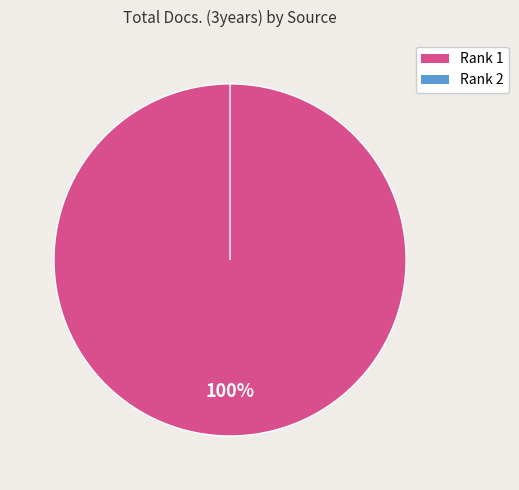

How many slices are in this pie chart?

2